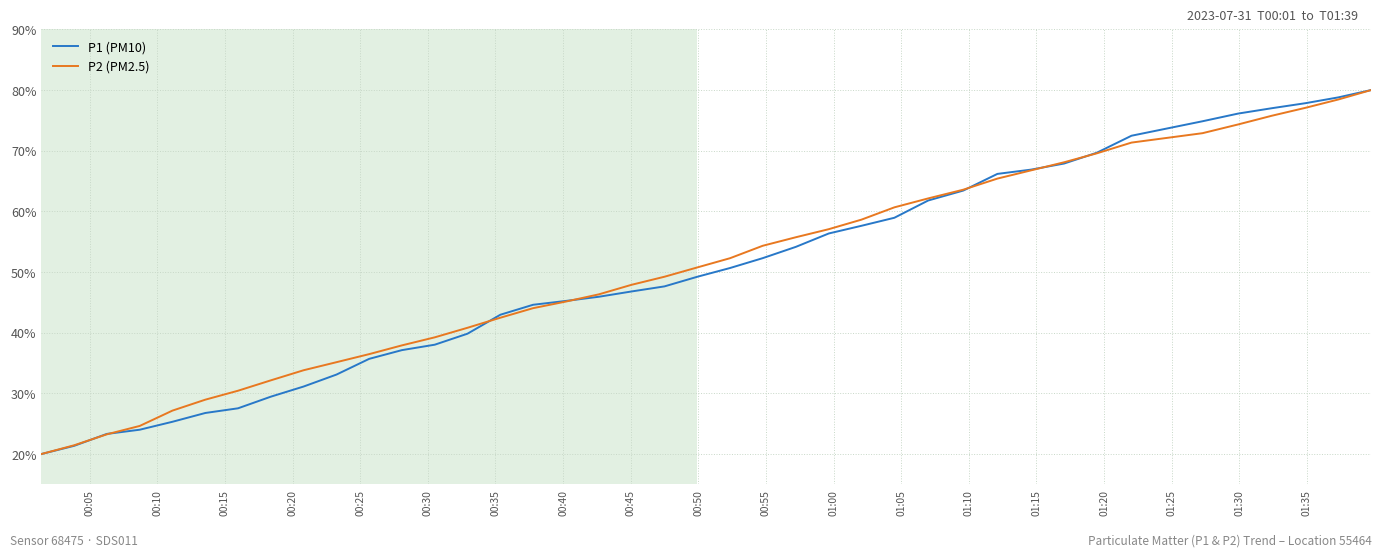

How many values in the P1 (PM10) series exceed 49?

20